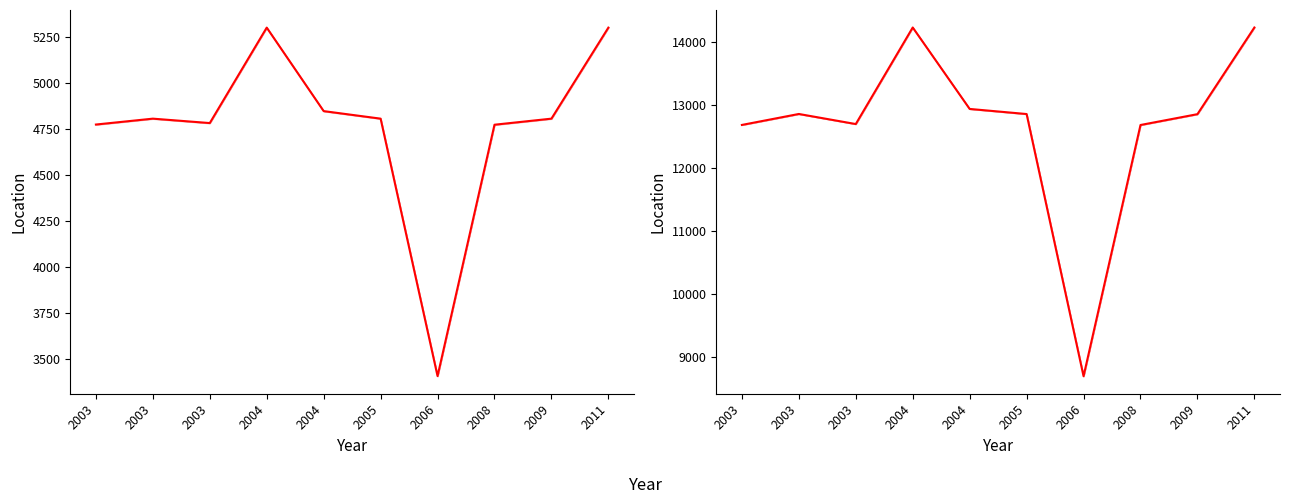

What is the maximum value shown in the chart?

14236